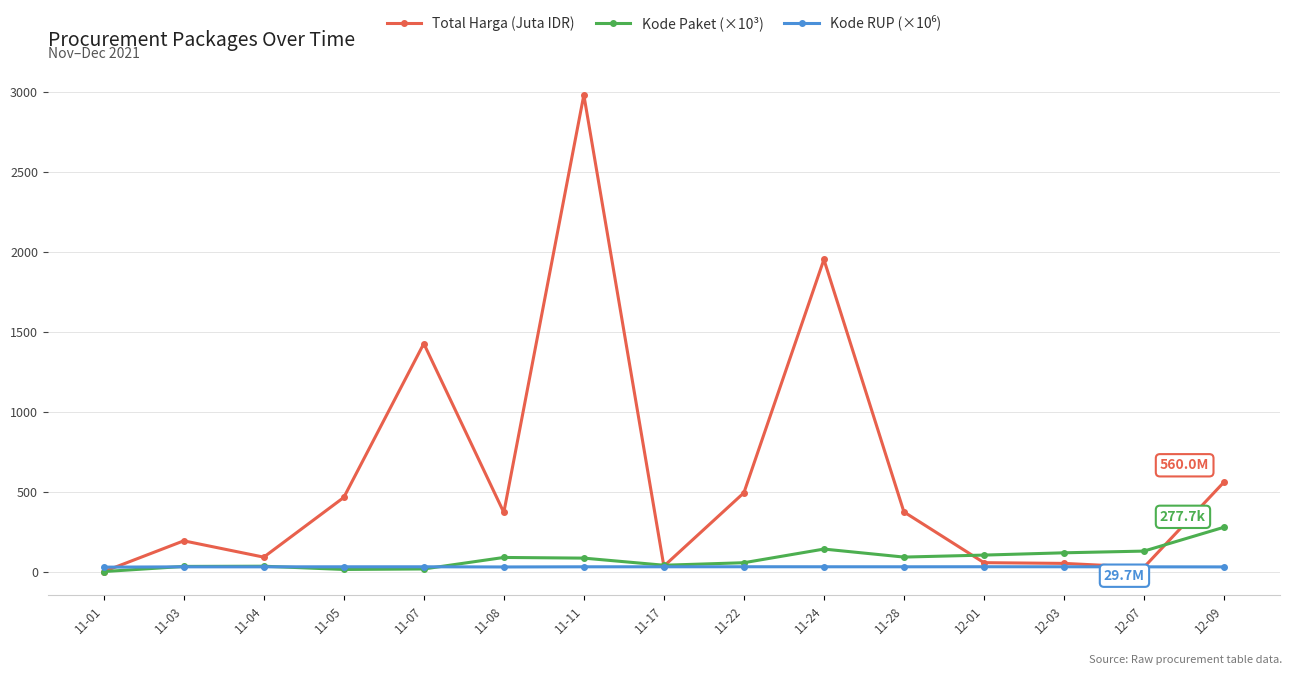

Where is the first local maximum for Total Harga (Juta IDR)?

11-03